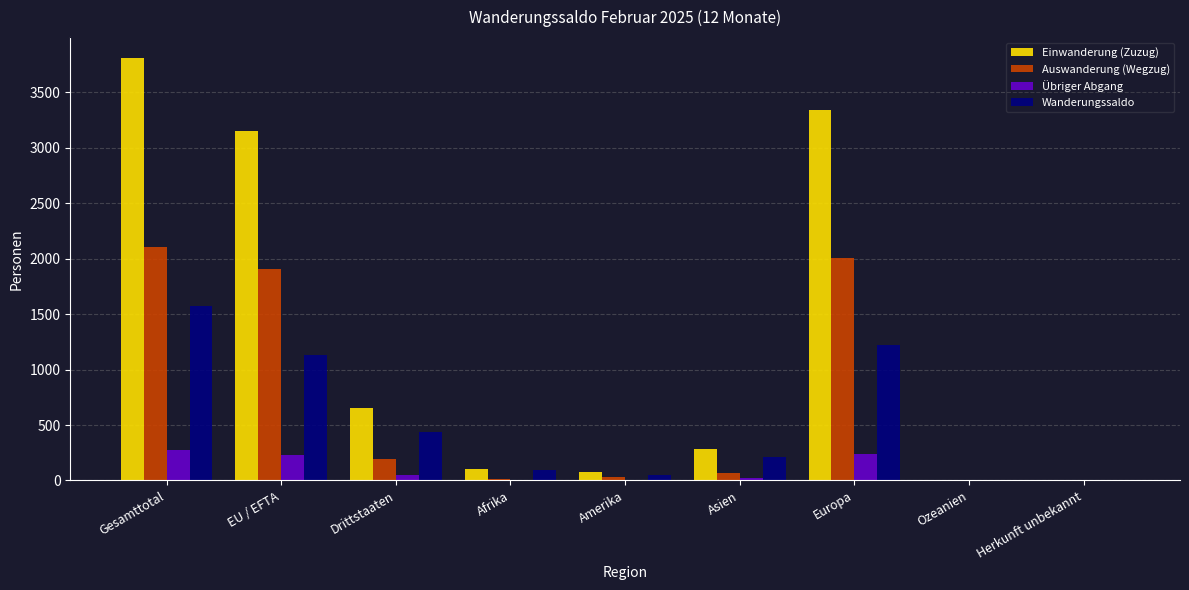

Does the chart contain stacked bars?

No